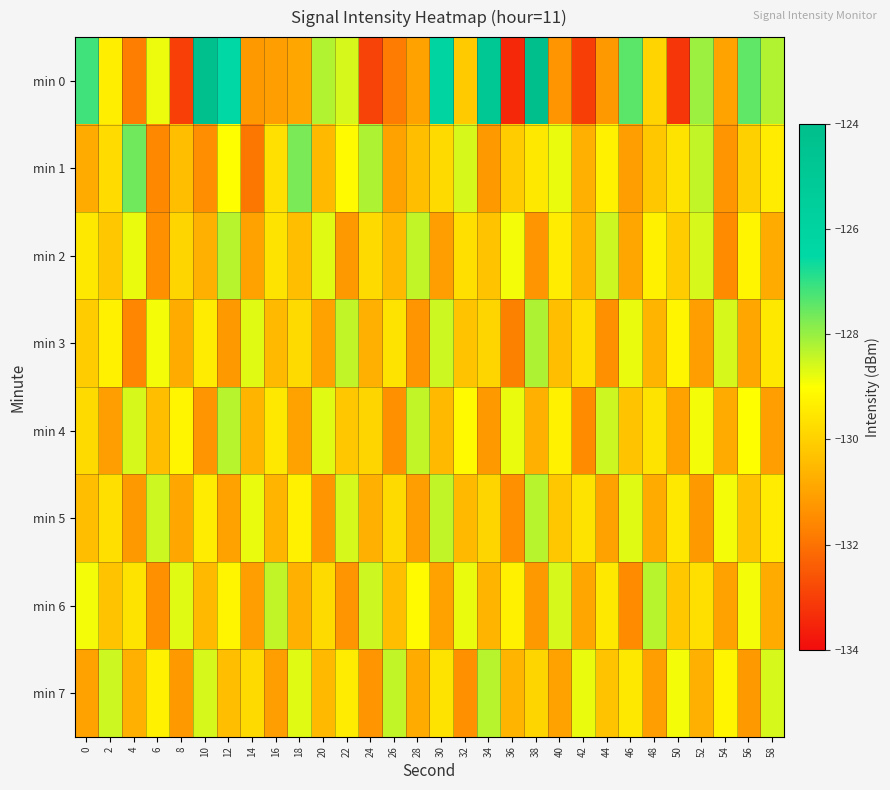

Which series has the largest total across all categories?

min 0